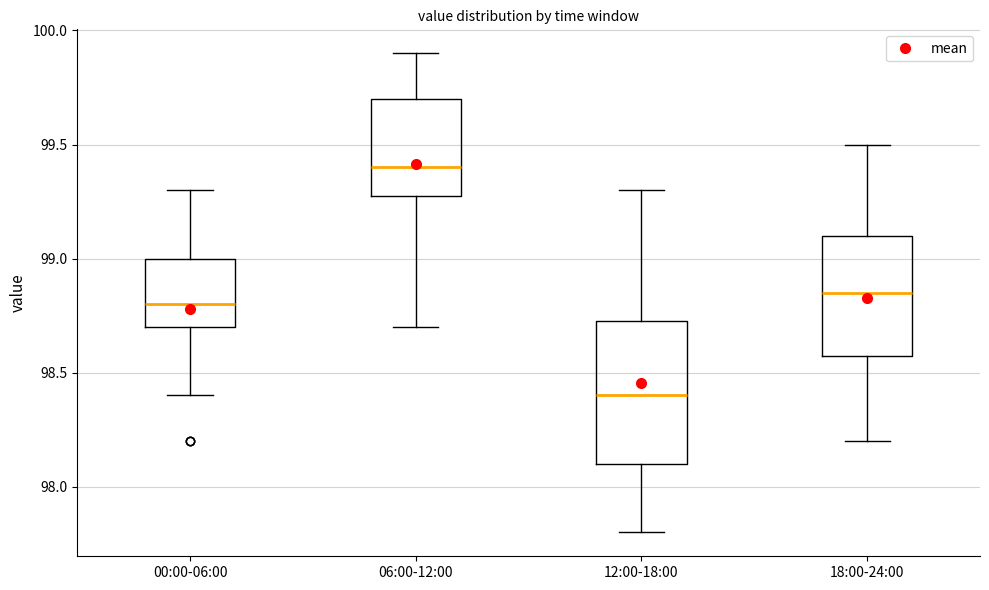

Where does the lower whisker of the box for 12:00-18:00 end on the y-axis? The values are not printed on the chart, so give them approximately, as read against the axis.

97.80